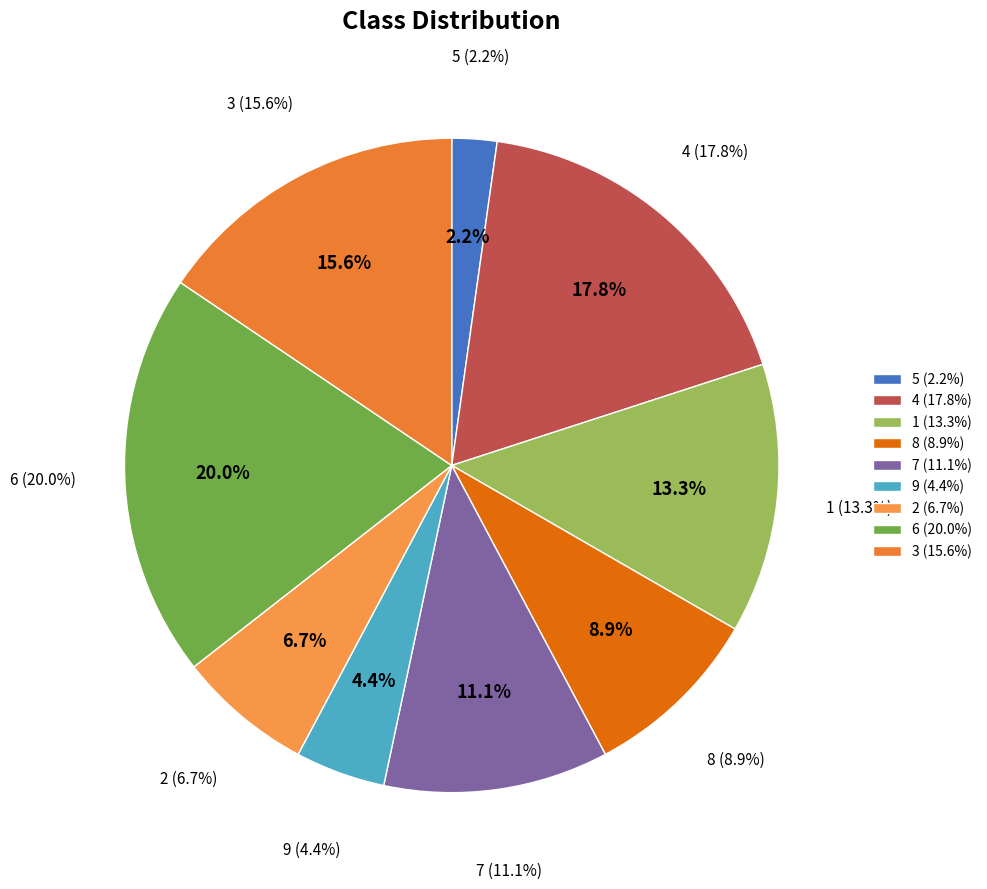

Which category has the smallest portion of the pie?

5